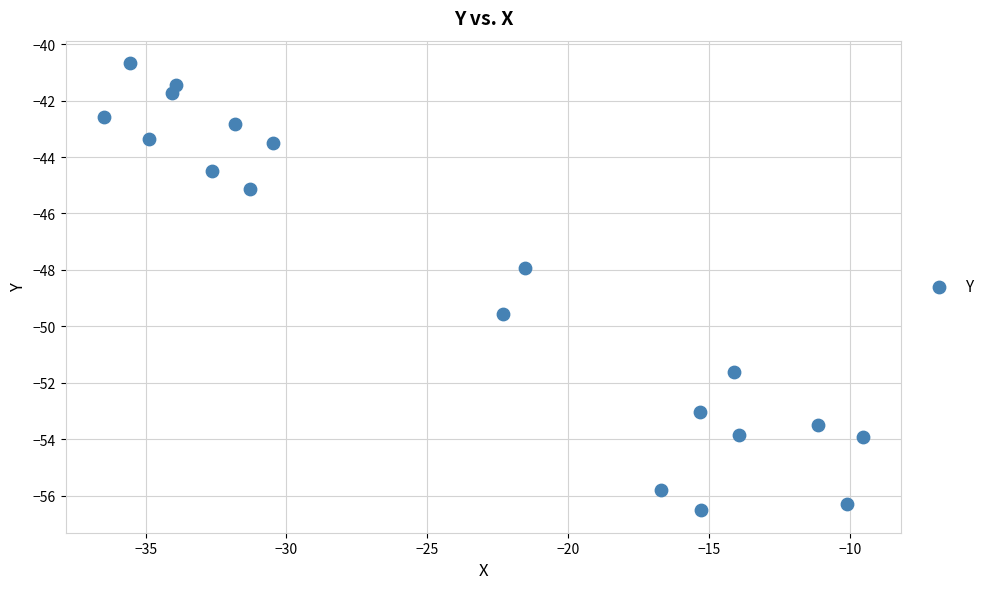

What is the range of Y values (max minus min)?

15.9